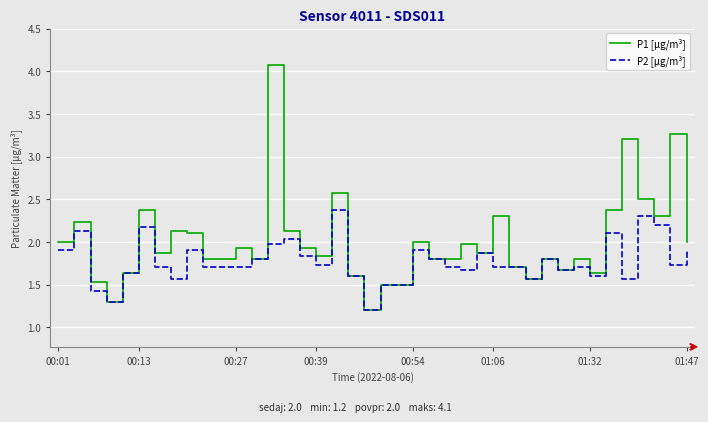

Rank the series by their average value, from lowest to highest.

P2 [μg/m³], P1 [μg/m³]